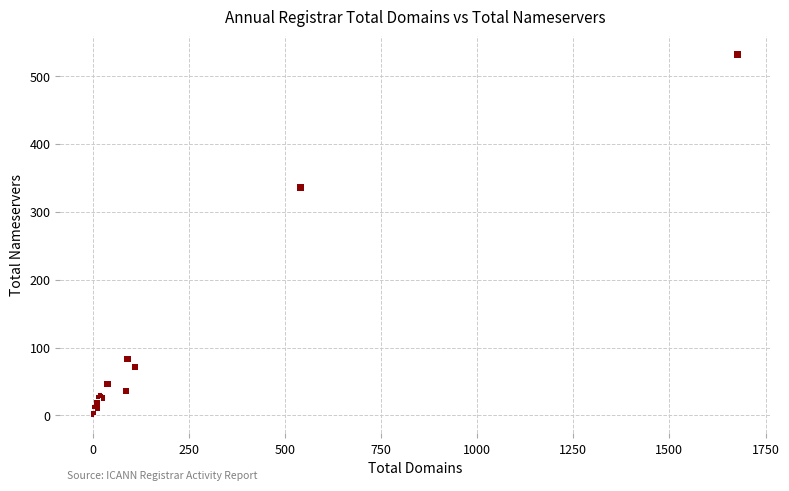

What Y value in the scatter plot is closest to 266?

336